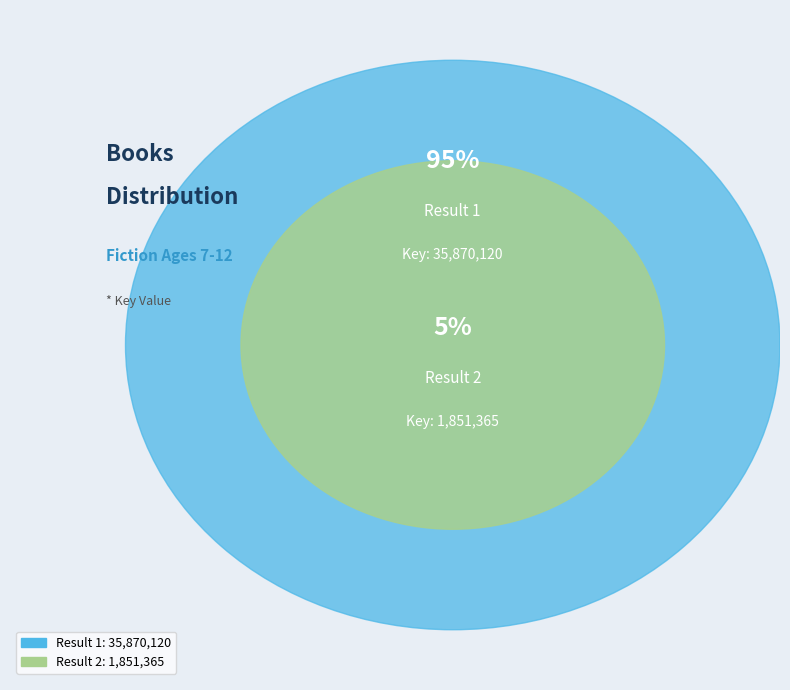

The 2 slice represents 1% of the pie. True or false?

False